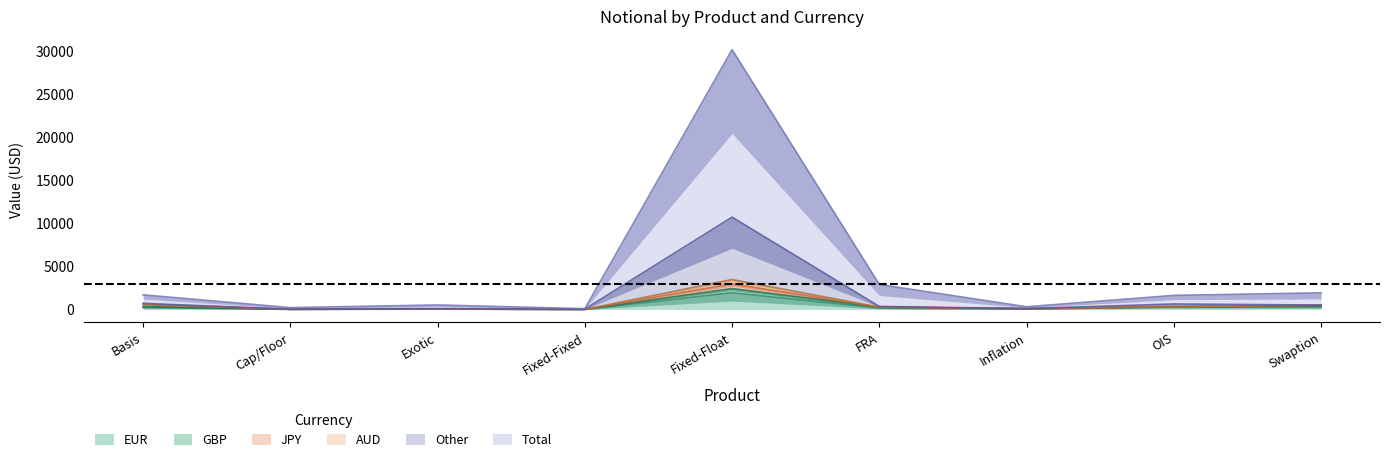

Which has a higher value, Fixed-Fixed or Basis?

Basis